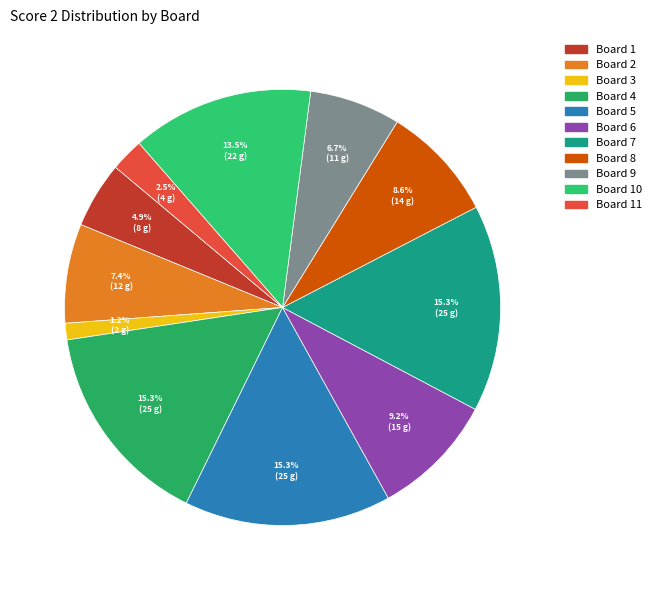

How many segments does this pie chart have?

11